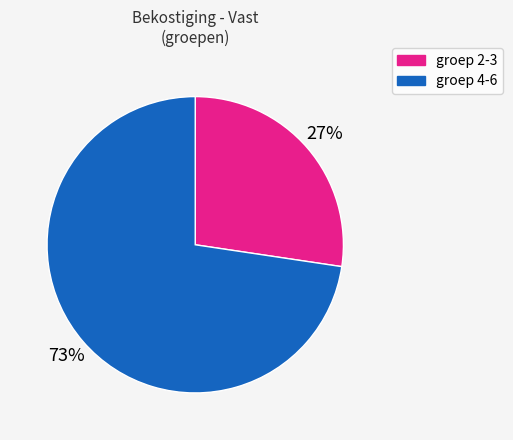

Is there any slice that represents more than half of the pie?

Yes